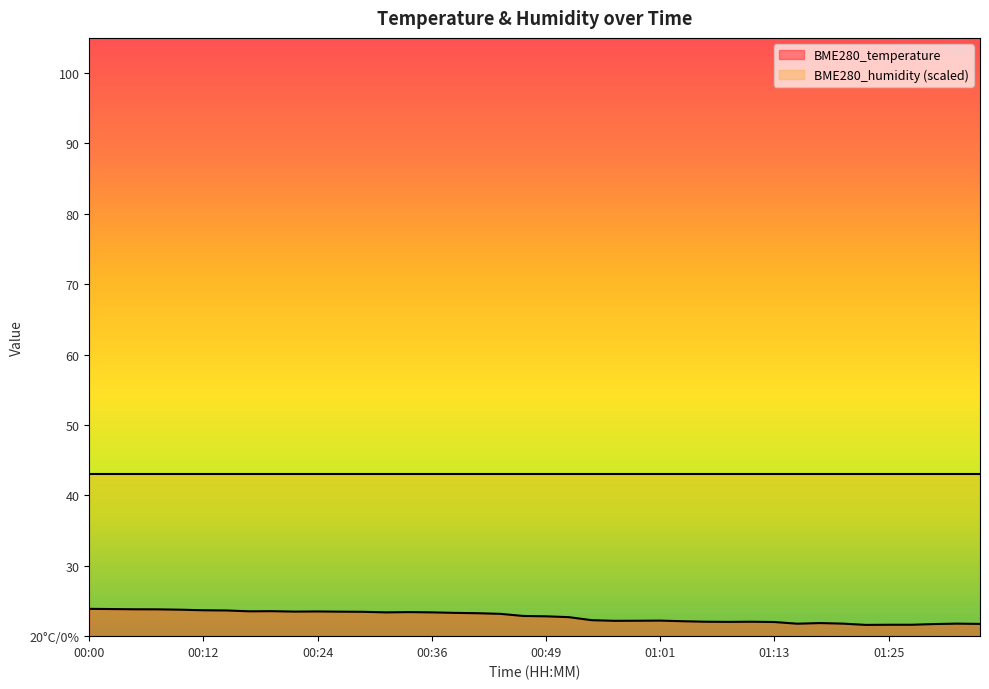

What is the value of the 37th point from the left?

21.6